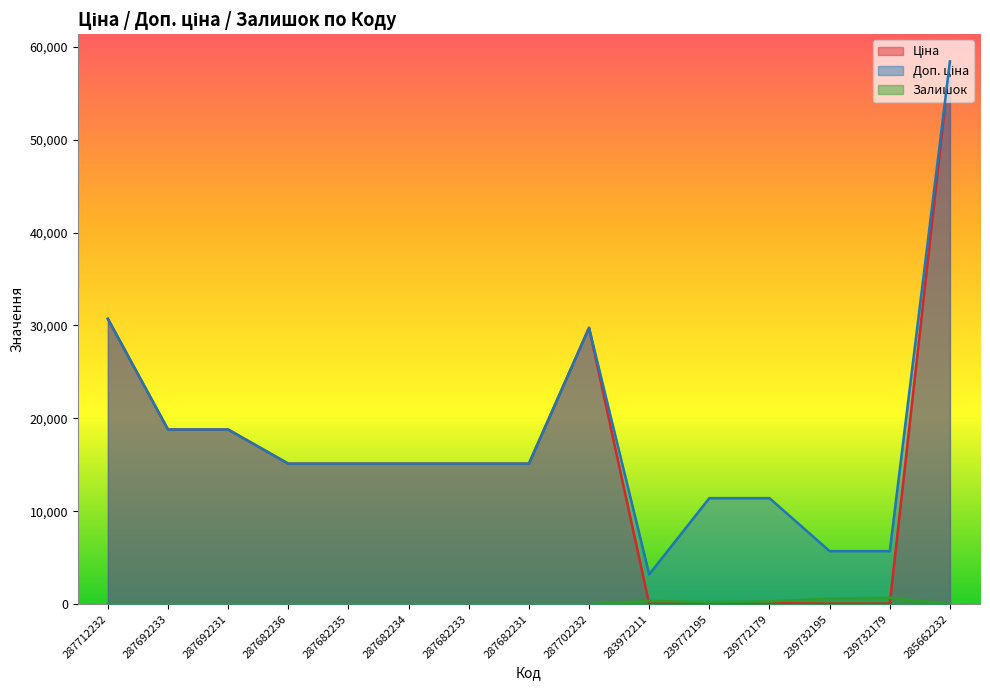

Reading left to right, transcribe all the data shown in this chart.

Ціна: 287712232=30717.1	287692233=18796.8	287692231=18796.8	287682236=15120.0	287682235=15120.0	287682234=15120.0	287682233=15120.0	287682231=15120.0	287702232=29747.2	283972211=32.0	239772195=114.1	239772179=114.1	239732195=57.0	239732179=57.0	285662232=58426.5
Доп. ціна: 287712232=30717.1	287692233=18796.8	287692231=18796.8	287682236=15120.0	287682235=15120.0	287682234=15120.0	287682233=15120.0	287682231=15120.0	287702232=29747.2	283972211=3205.0	239772195=11410.0	239772179=11410.0	239732195=5705.0	239732179=5705.0	285662232=58426.5
Залишок: 287712232=0.0	287692233=0.0	287692231=0.0	287682236=0.0	287682235=0.0	287682234=0.0	287682233=0.0	287682231=0.0	287702232=0.0	283972211=360.0	239772195=214.0	239772179=290.0	239732195=588.0	239732179=686.0	285662232=14.0